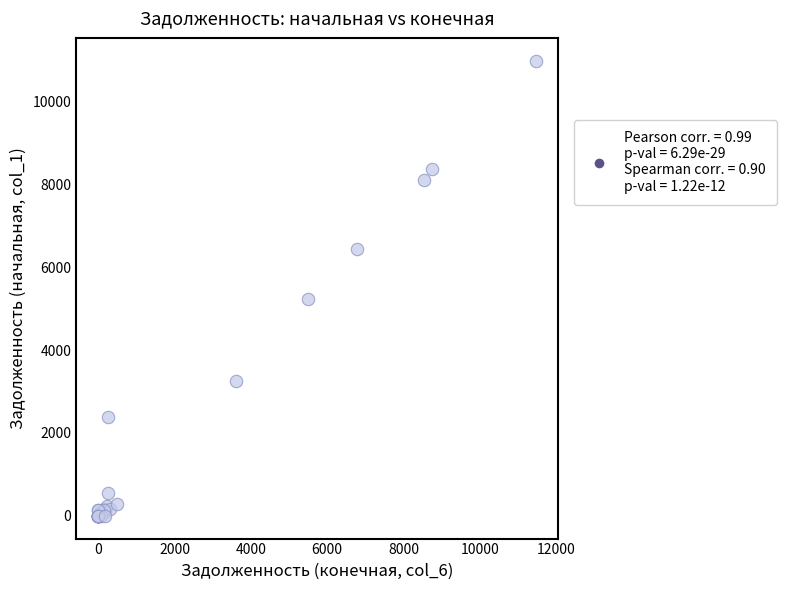

What Y value in the scatter plot is closest to 5493?

5226.7